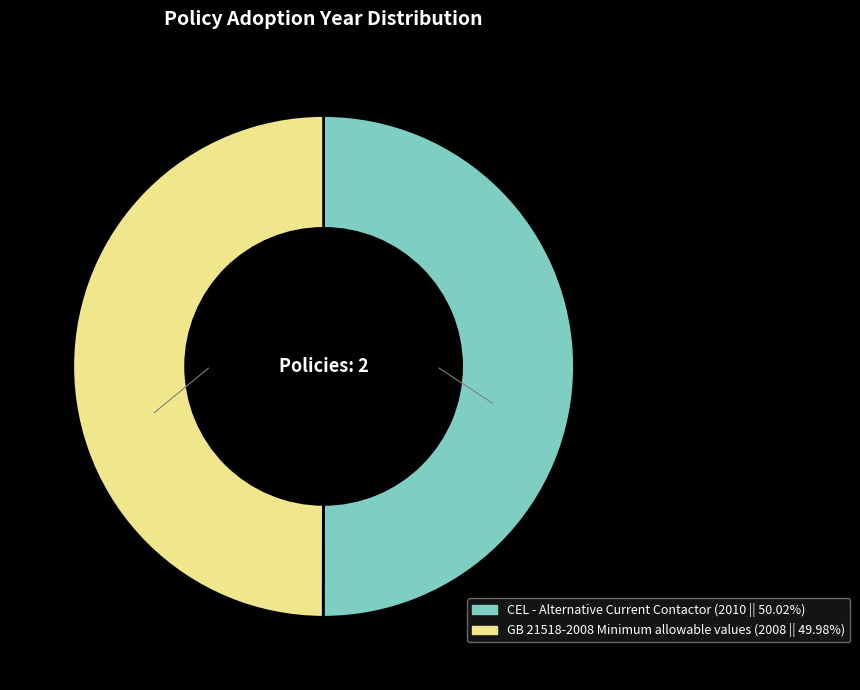

What is the ratio of the value at GB 21518-2008 Minimum allowable values to the value at CEL - Alternative Current Contactor?

1.0